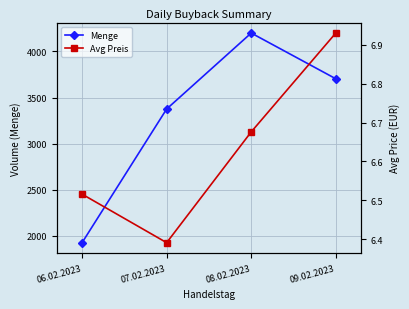

What is the difference between the maximum and minimum values in the Avg Preis series?

0.5